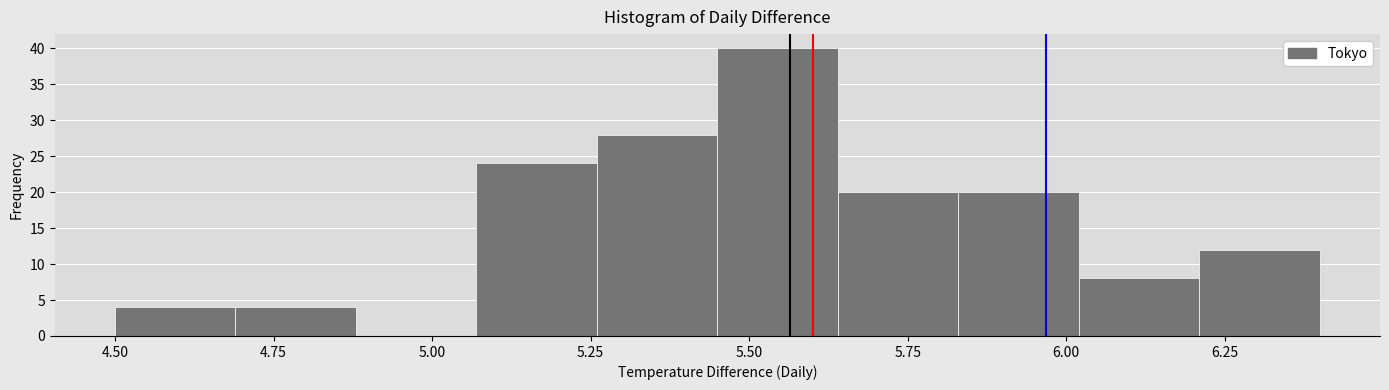

Around what value on the x-axis is the tallest bar? Give the approximate position of its centre, as read against the axis.

5.55